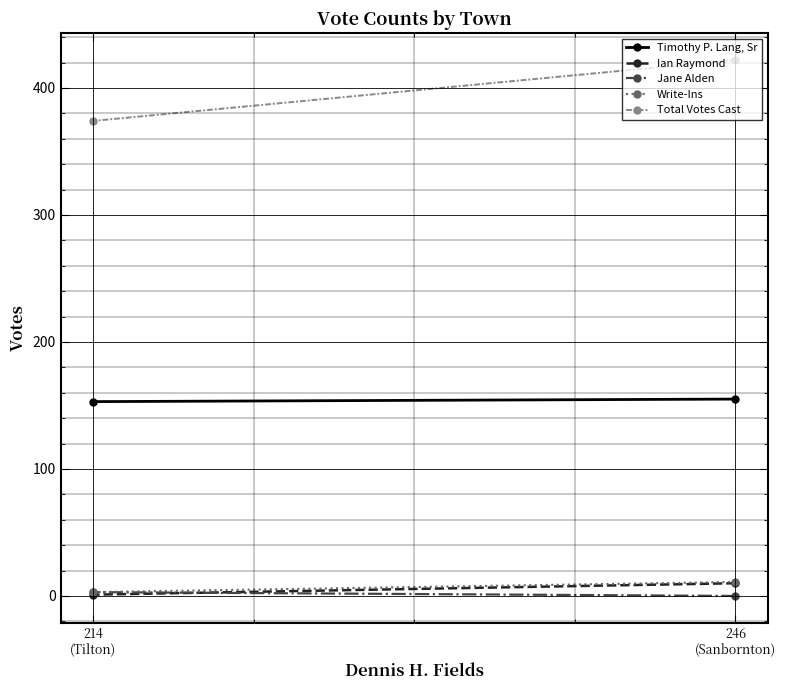

What is the label of the 1st point from the left?

246
(Sanbornton)